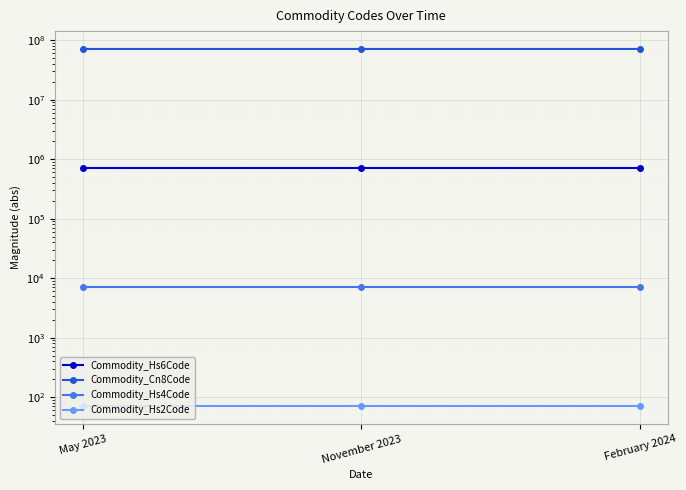

What is the sum of the Commodity_Hs6Code values at November 2023 and February 2024?

1420798